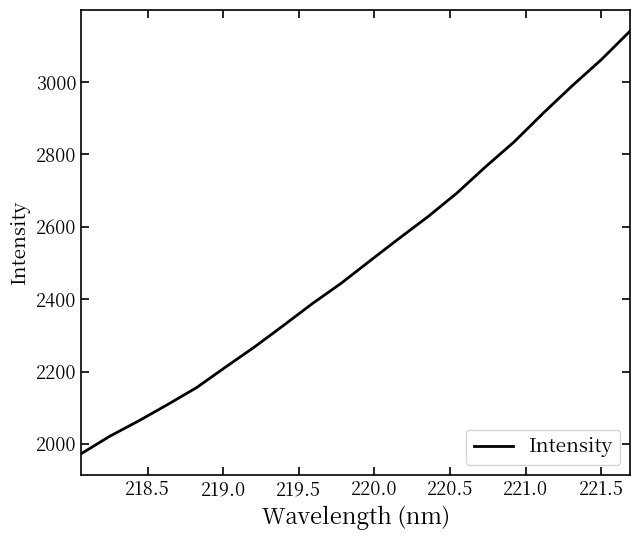

What is the difference between the maximum and minimum values?

1168.5